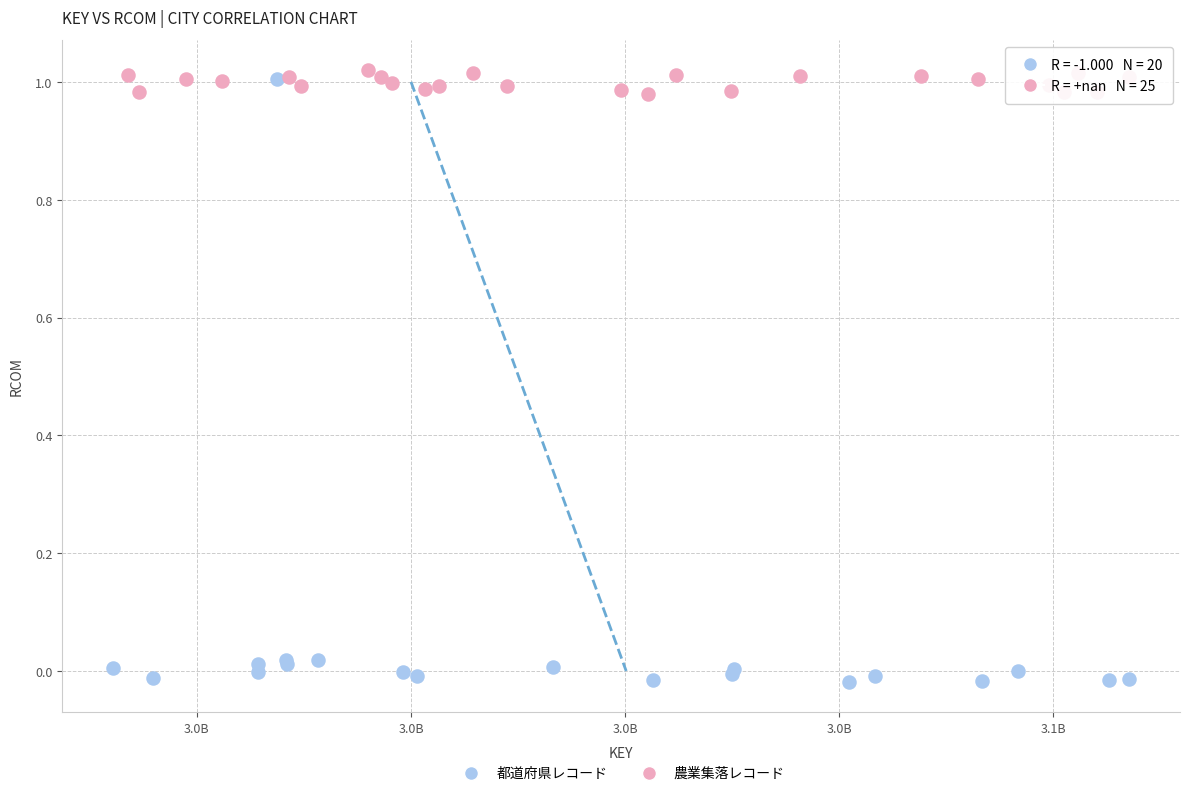

Which series reaches the minimum Y coordinate?

都道府県レコード